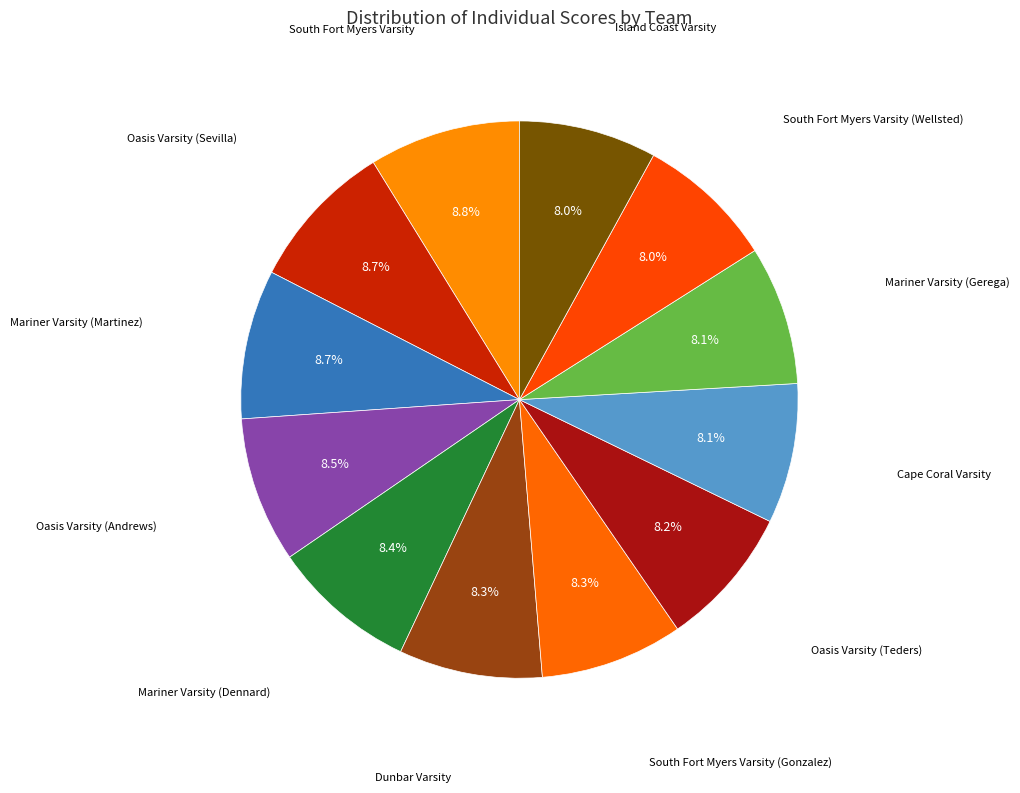

Count the number of slices in the pie.

12